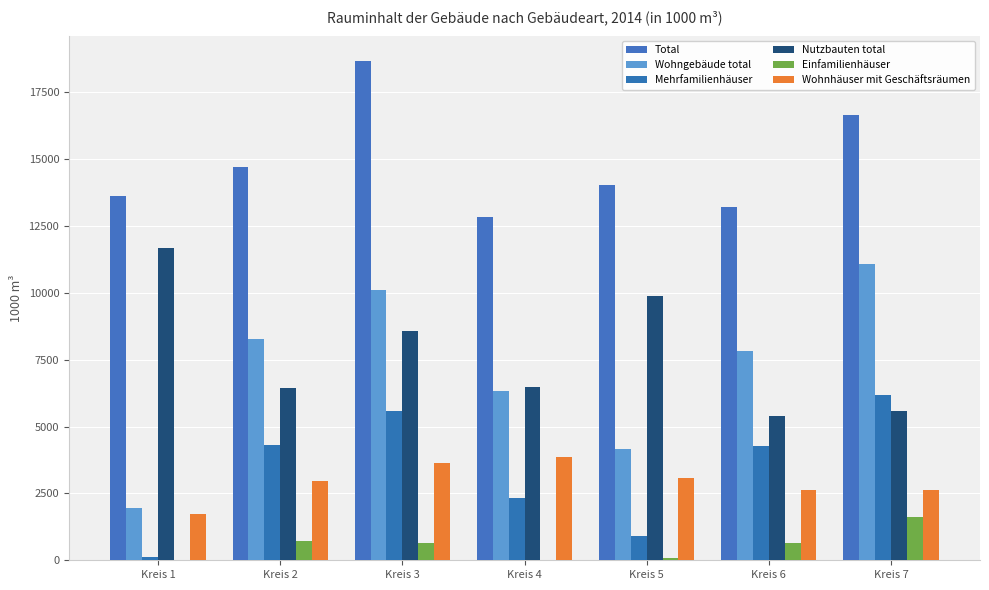

What is the sum of all Nutzbauten total values?

54055.0